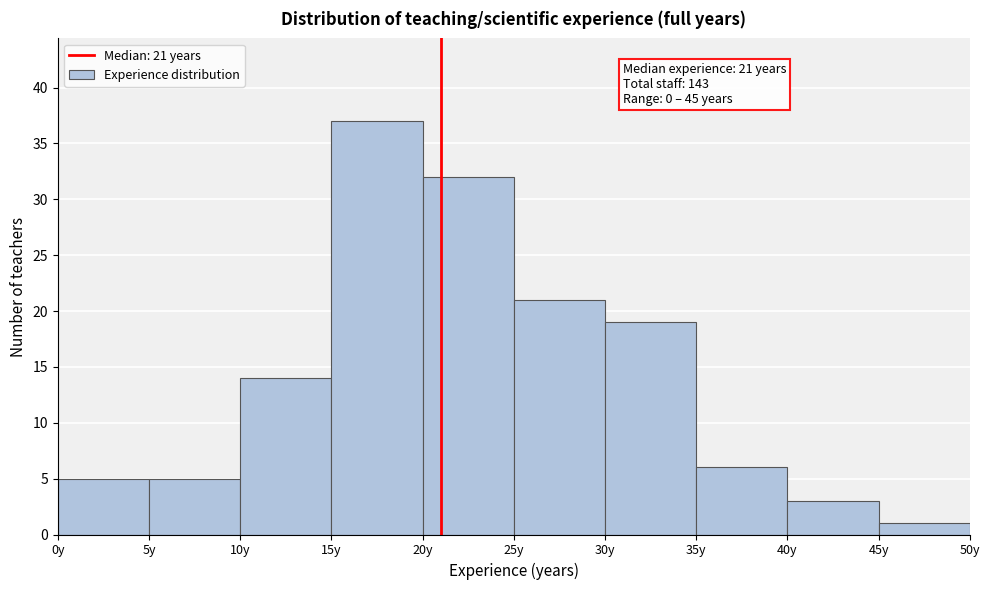

Which range on the x-axis has the tallest bar?

15 to 20